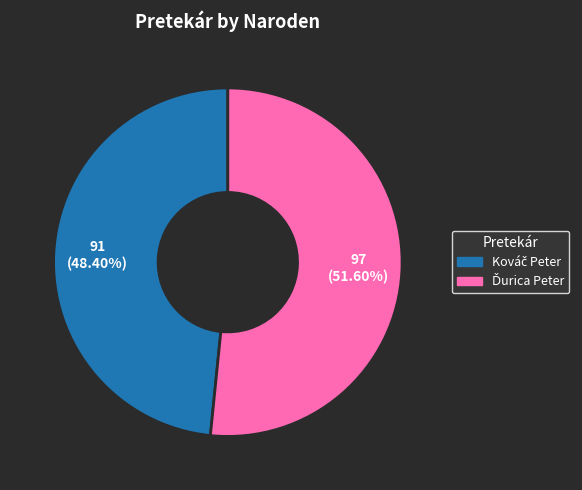

Is there a majority slice in this chart?

Yes